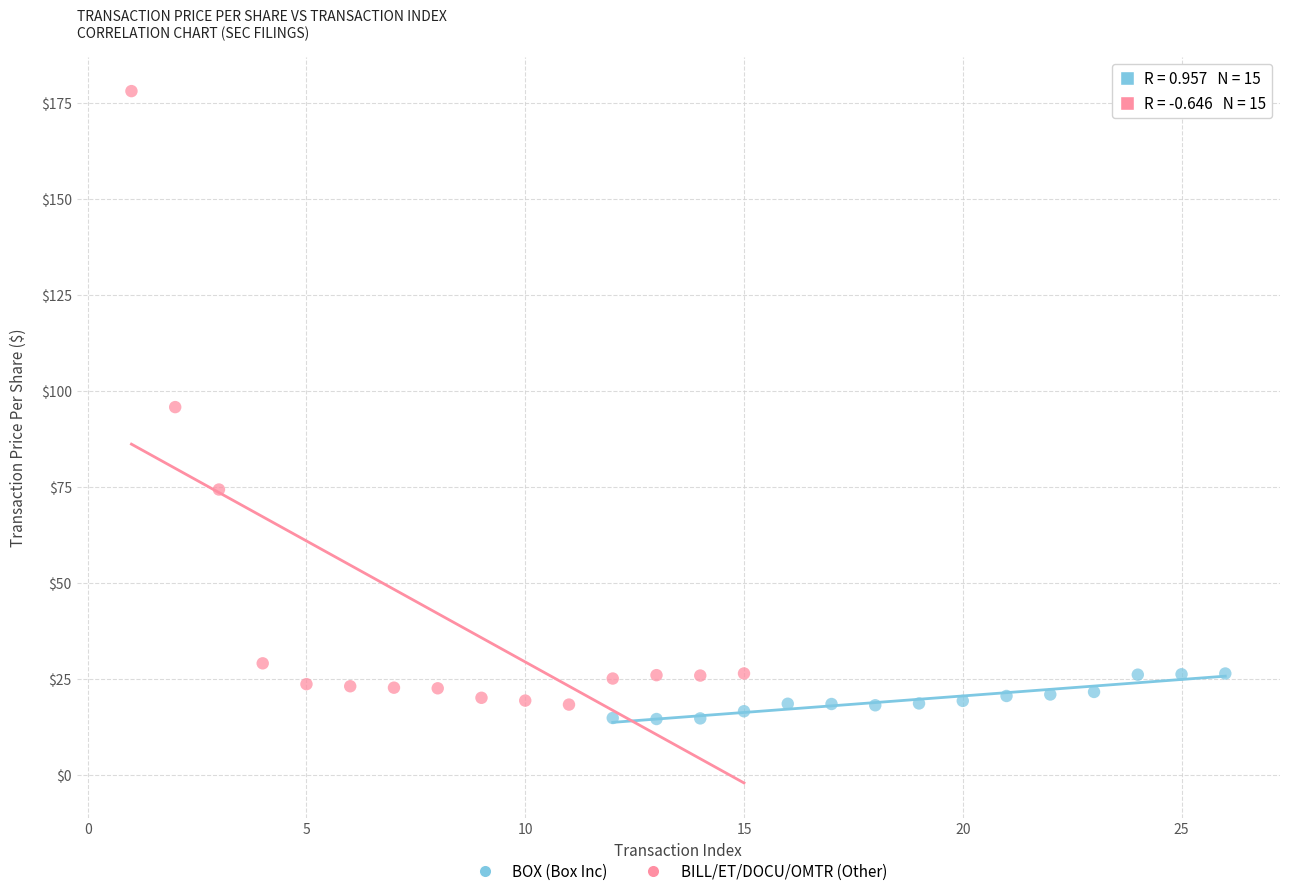

Which series reaches the maximum Y coordinate?

BILL/ET/DOCU/OMTR (Other)